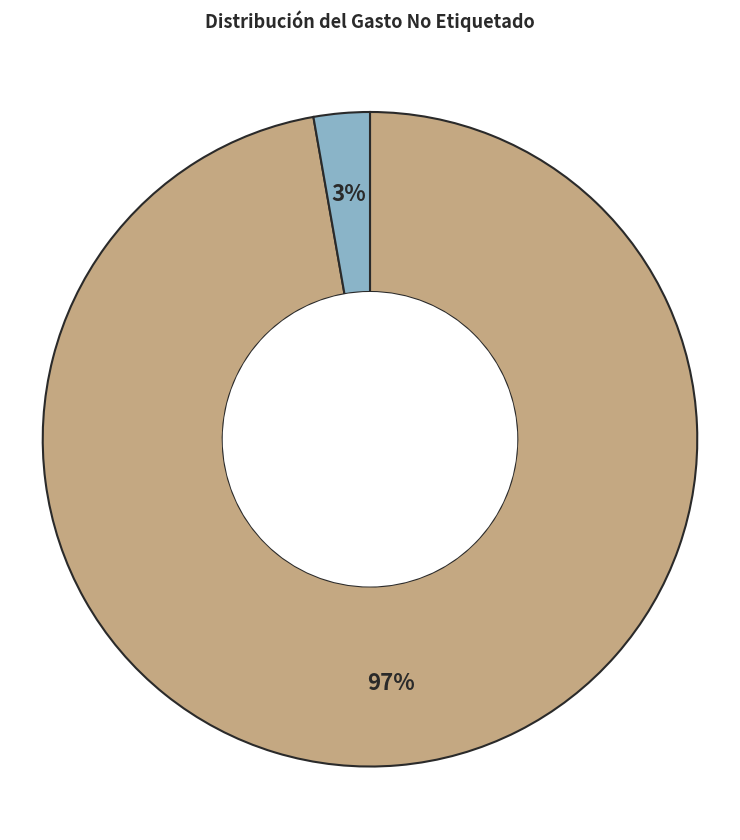

To the nearest percent, what is the difference between the largest and smallest slice percentages?

94%